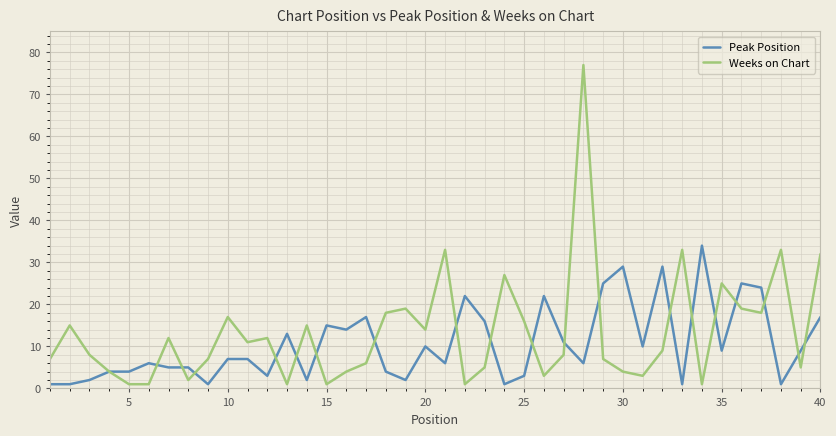

Rank the series by their maximum value, from lowest to highest.

Peak Position, Weeks on Chart